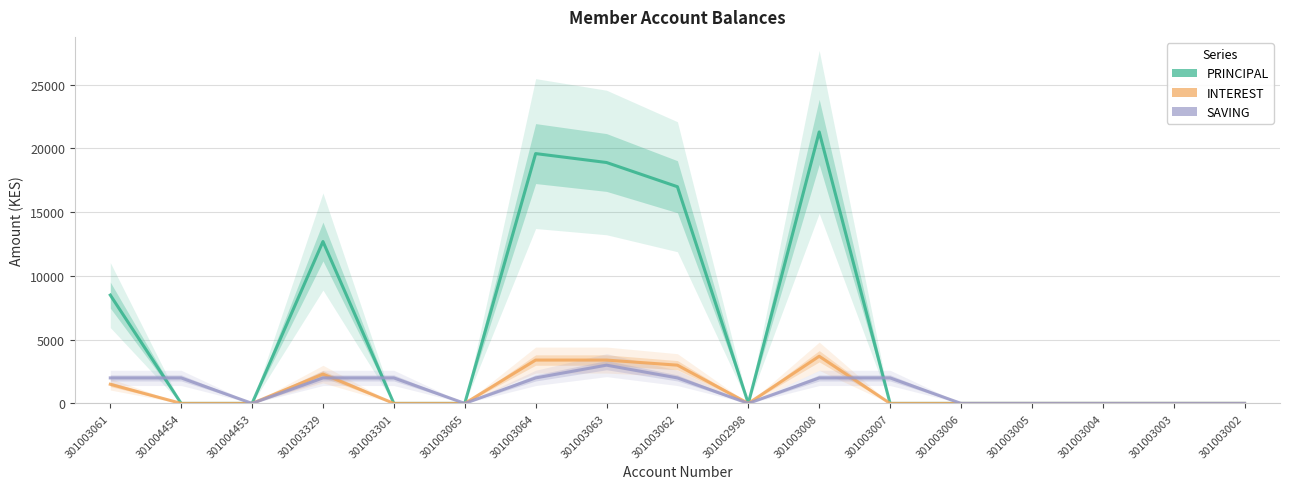

At which label is SAVING closest to 1500?

301003061